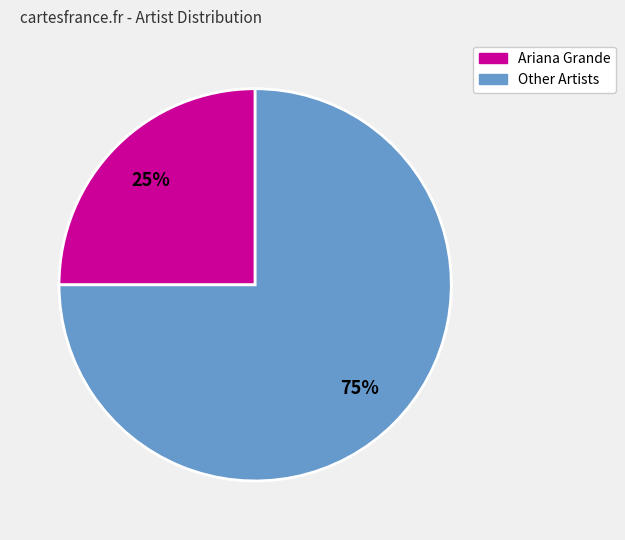

To the nearest percent, what is the difference between the largest and smallest slice percentages?

50%